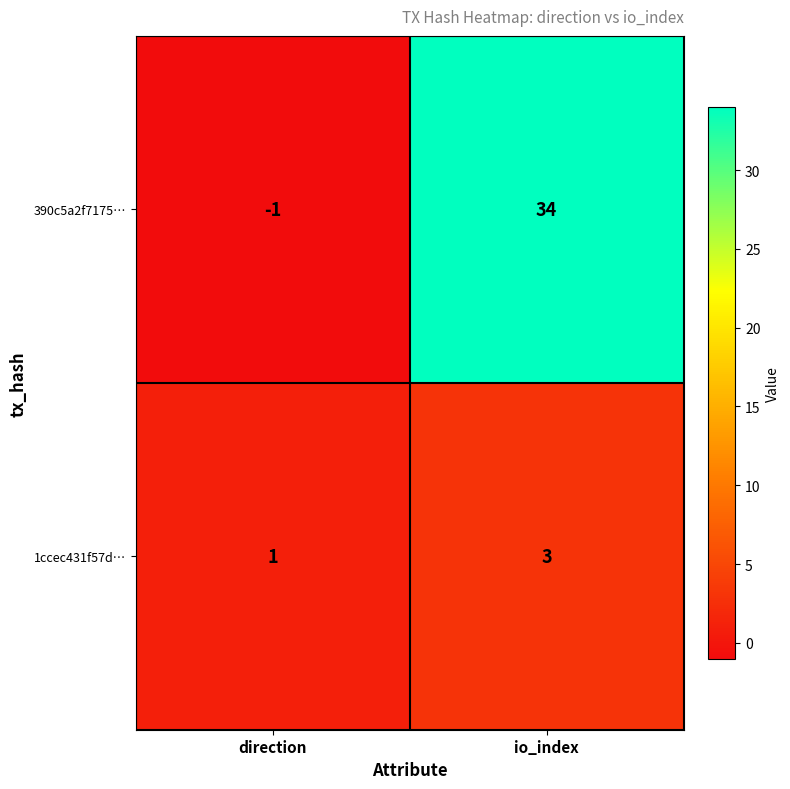

The 1ccec431f57d… series shows 2 at io_index. True or false?

False